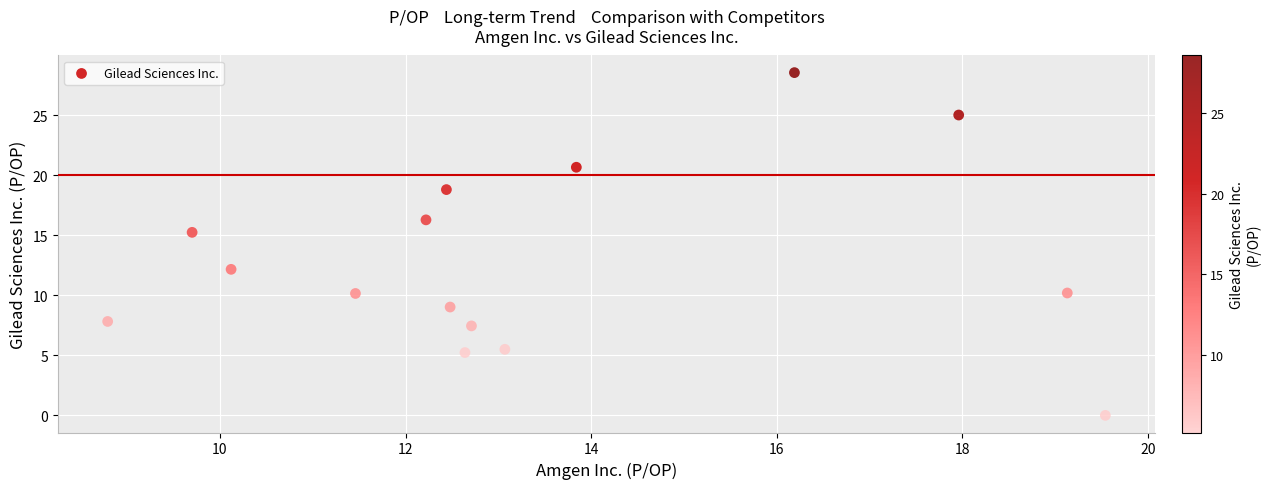

What Y value in the scatter plot is closest to 14?

15.2